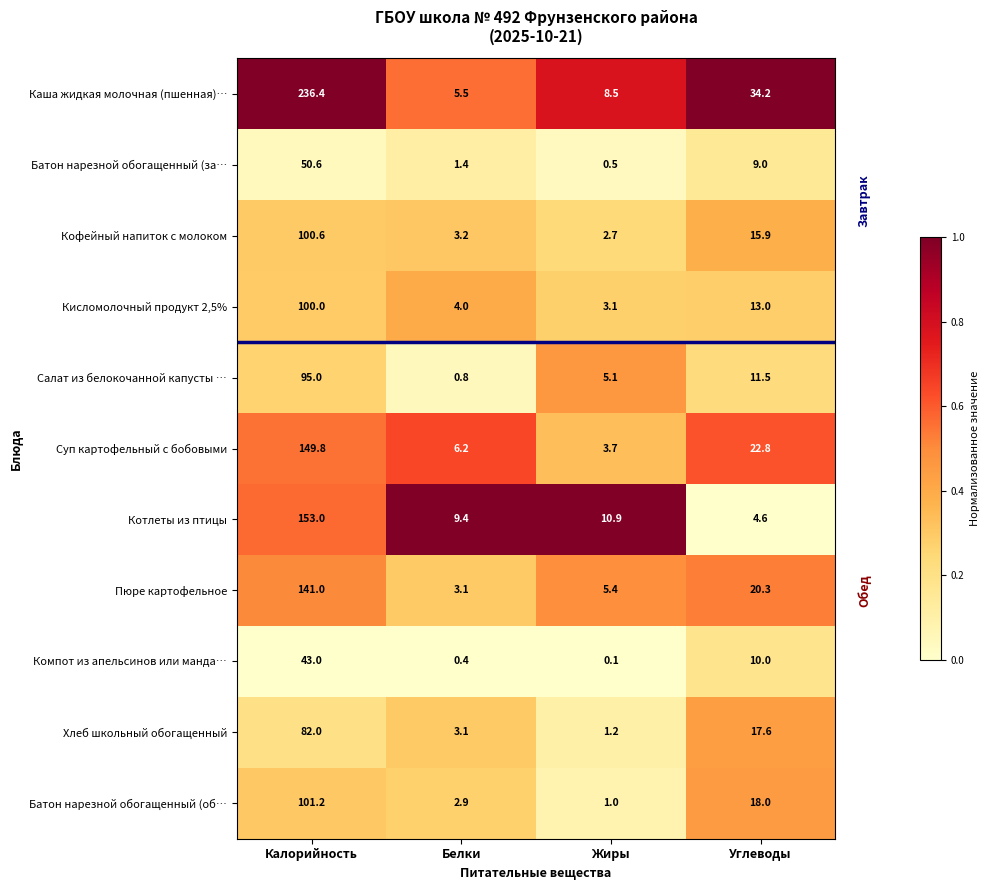

At which label does Кисломолочный продукт 2,5% reach its peak?

Калорийность